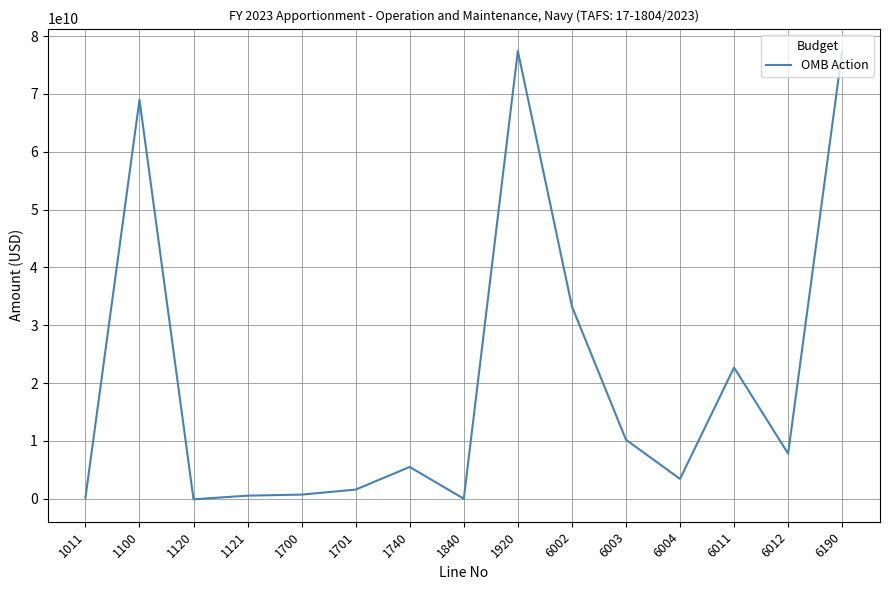

What is the greatest value displayed?

77411567000